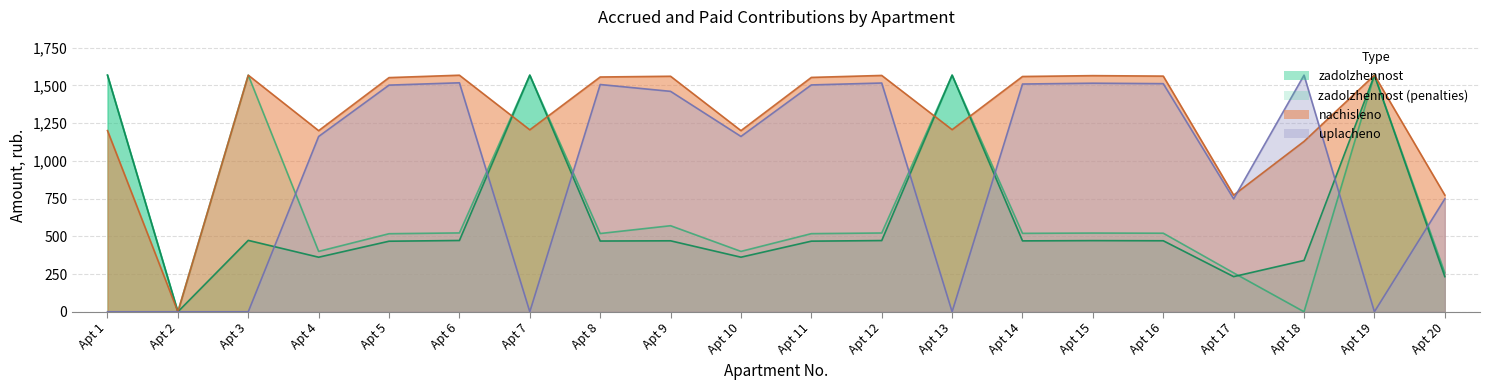

After their last crossing, which series has the higher values: nachisleno or uplachenо?

nachisleno